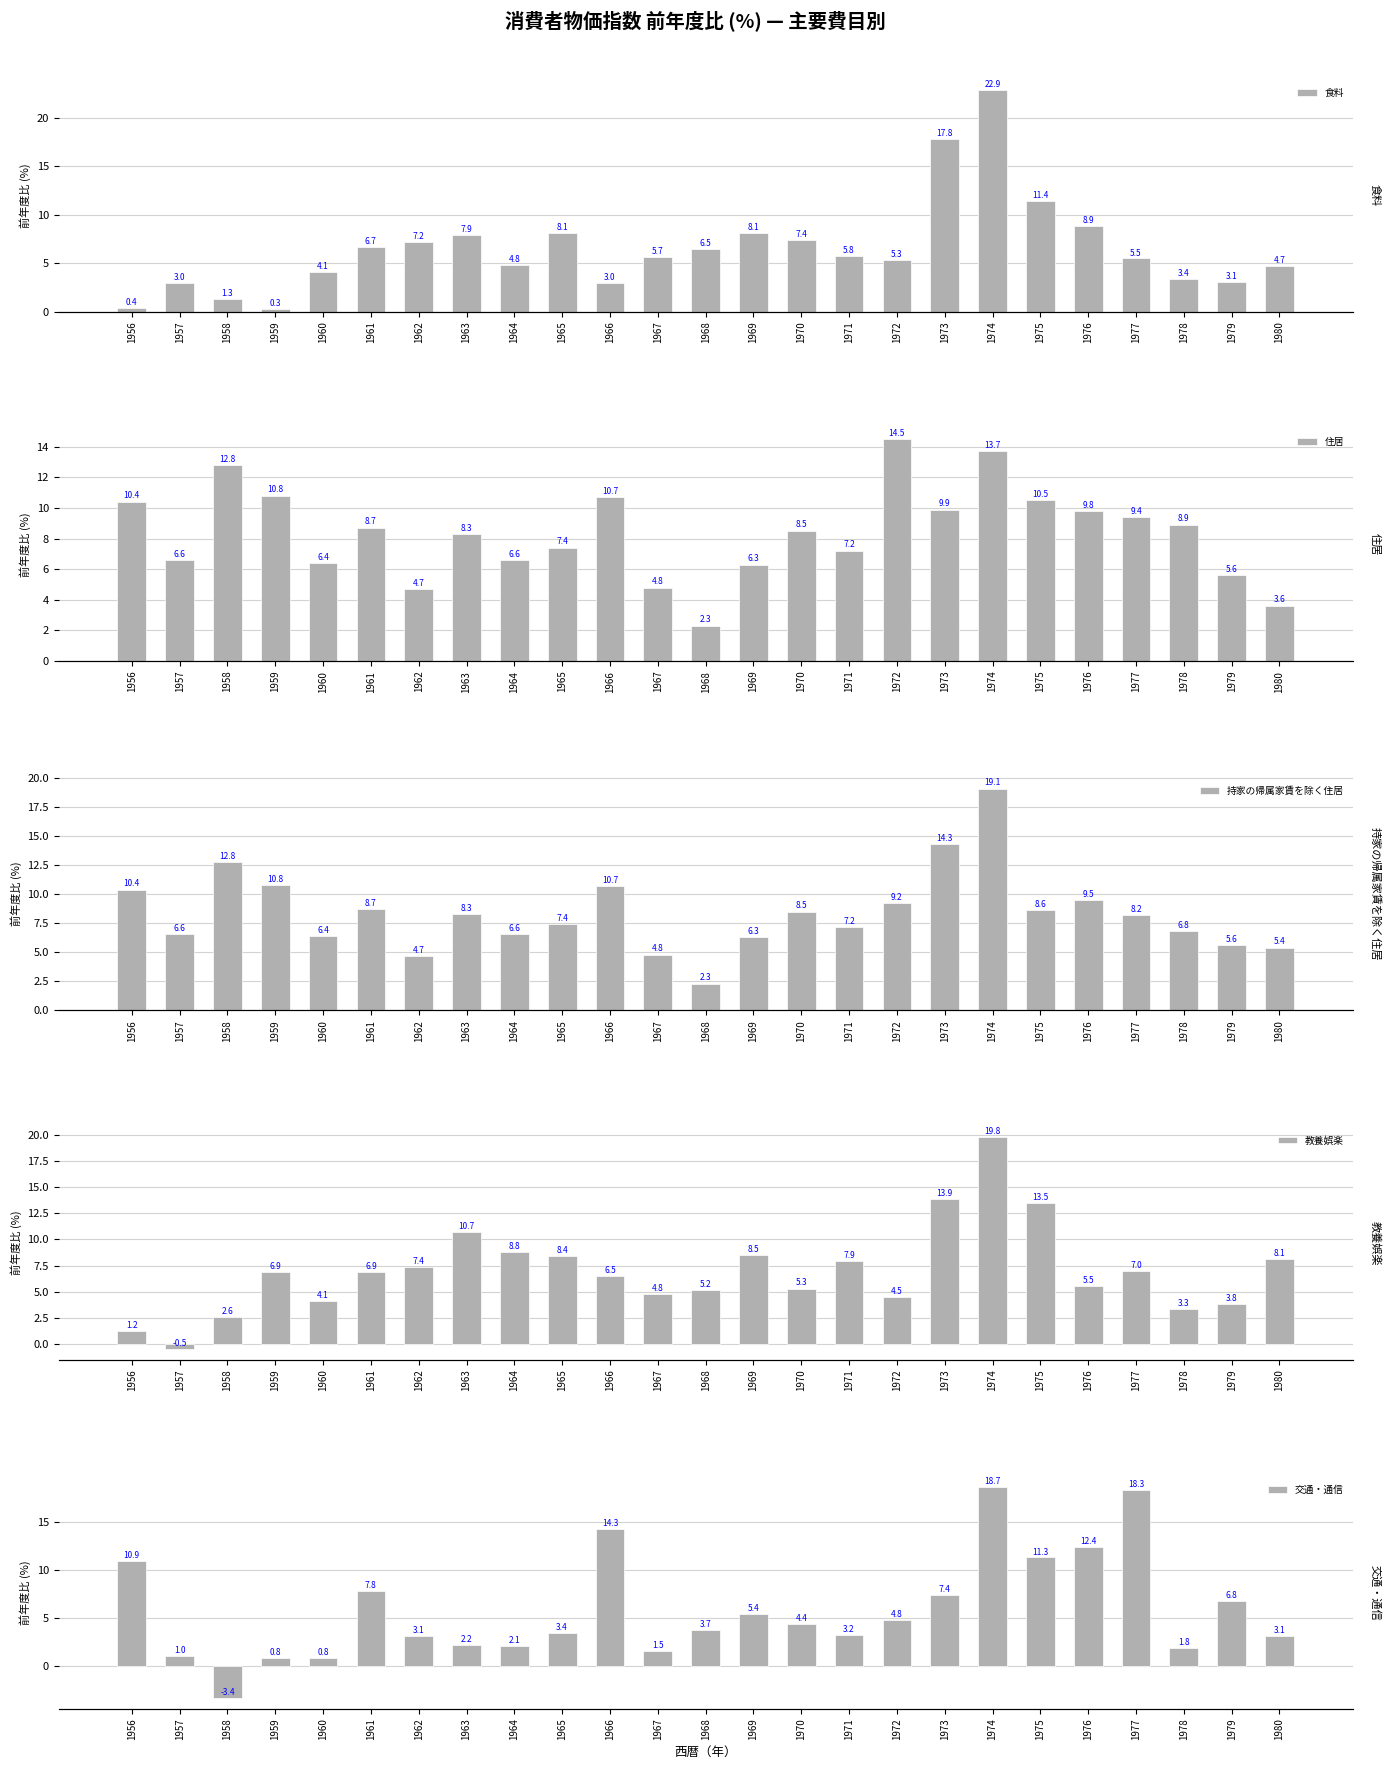

At which category is the sum across all series the highest?

1974